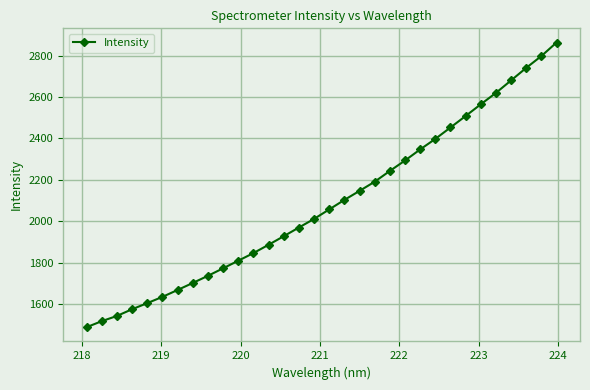

What is the average value?

2084.1